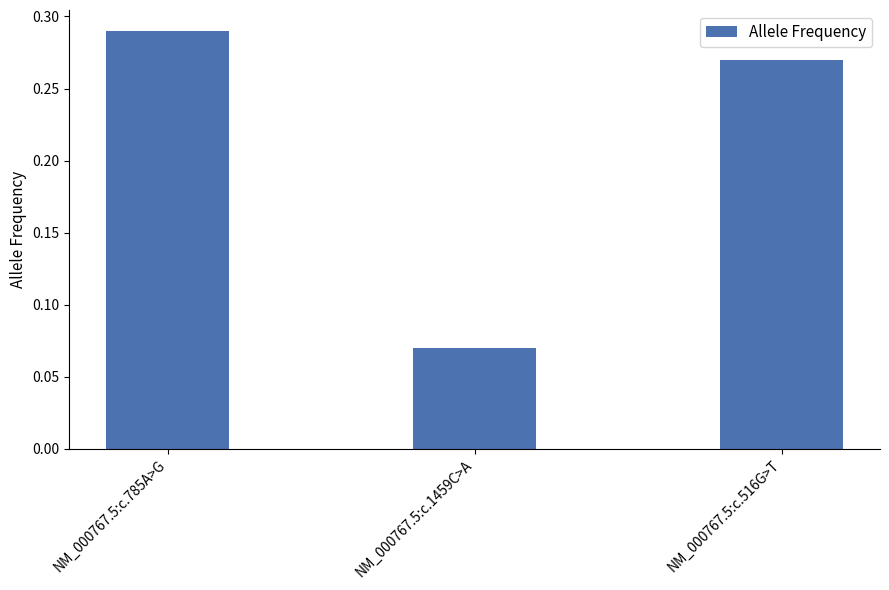

How many bars are there in total?

3